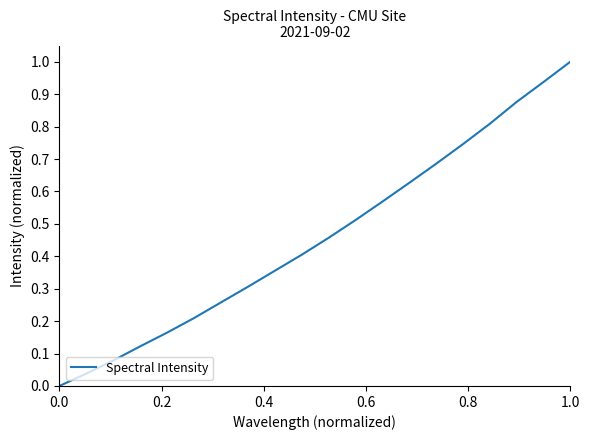

Is this an area chart (filled region under the line)?

No